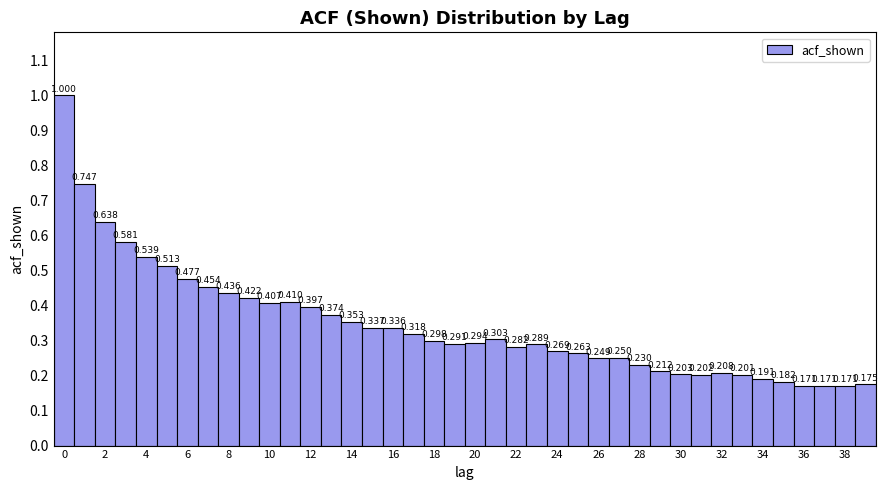

Reading left to right, transcribe this chart: for each bar, give the range it covers on the x-axis and its height. The bar edges are not printed on the chart, so give them approximately, as read against the axis.

-0.5 to 0.5: 1.000
0.5 to 1.5: 0.747
1.5 to 2.5: 0.638
2.5 to 3.5: 0.581
3.5 to 4.5: 0.539
4.5 to 5.5: 0.513
5.5 to 6.5: 0.477
6.5 to 7.5: 0.454
7.5 to 8.5: 0.436
8.5 to 9.5: 0.422
9.5 to 10.5: 0.407
10.5 to 11.5: 0.410
11.5 to 12.5: 0.397
12.5 to 13.5: 0.374
13.5 to 14.5: 0.353
14.5 to 15.5: 0.337
15.5 to 16.5: 0.336
16.5 to 17.5: 0.318
17.5 to 18.5: 0.298
18.5 to 19.5: 0.291
19.5 to 20.5: 0.294
20.5 to 21.5: 0.303
21.5 to 22.5: 0.282
22.5 to 23.5: 0.289
23.5 to 24.5: 0.269
24.5 to 25.5: 0.263
25.5 to 26.5: 0.249
26.5 to 27.5: 0.250
27.5 to 28.5: 0.230
28.5 to 29.5: 0.212
29.5 to 30.5: 0.203
30.5 to 31.5: 0.202
31.5 to 32.5: 0.208
32.5 to 33.5: 0.201
33.5 to 34.5: 0.191
34.5 to 35.5: 0.182
35.5 to 36.5: 0.171
36.5 to 37.5: 0.171
37.5 to 38.5: 0.171
38.5 to 39.5: 0.175